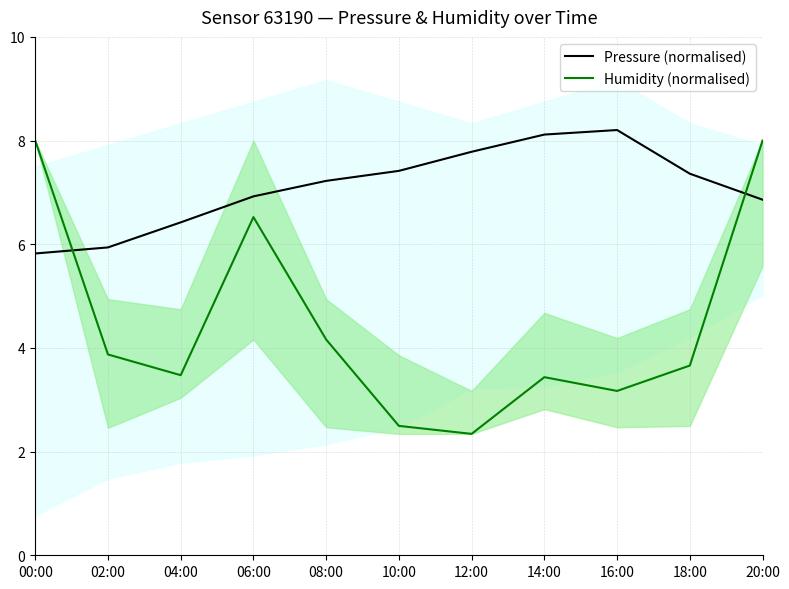

Which series has the largest total across all categories?

Pressure (normalised)